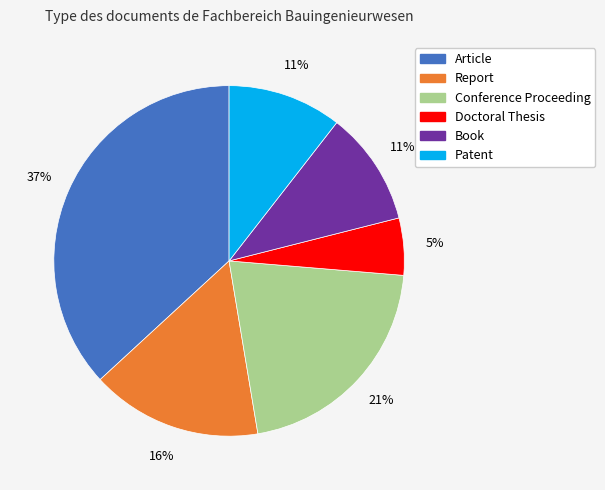

Is Report the majority of the pie?

No